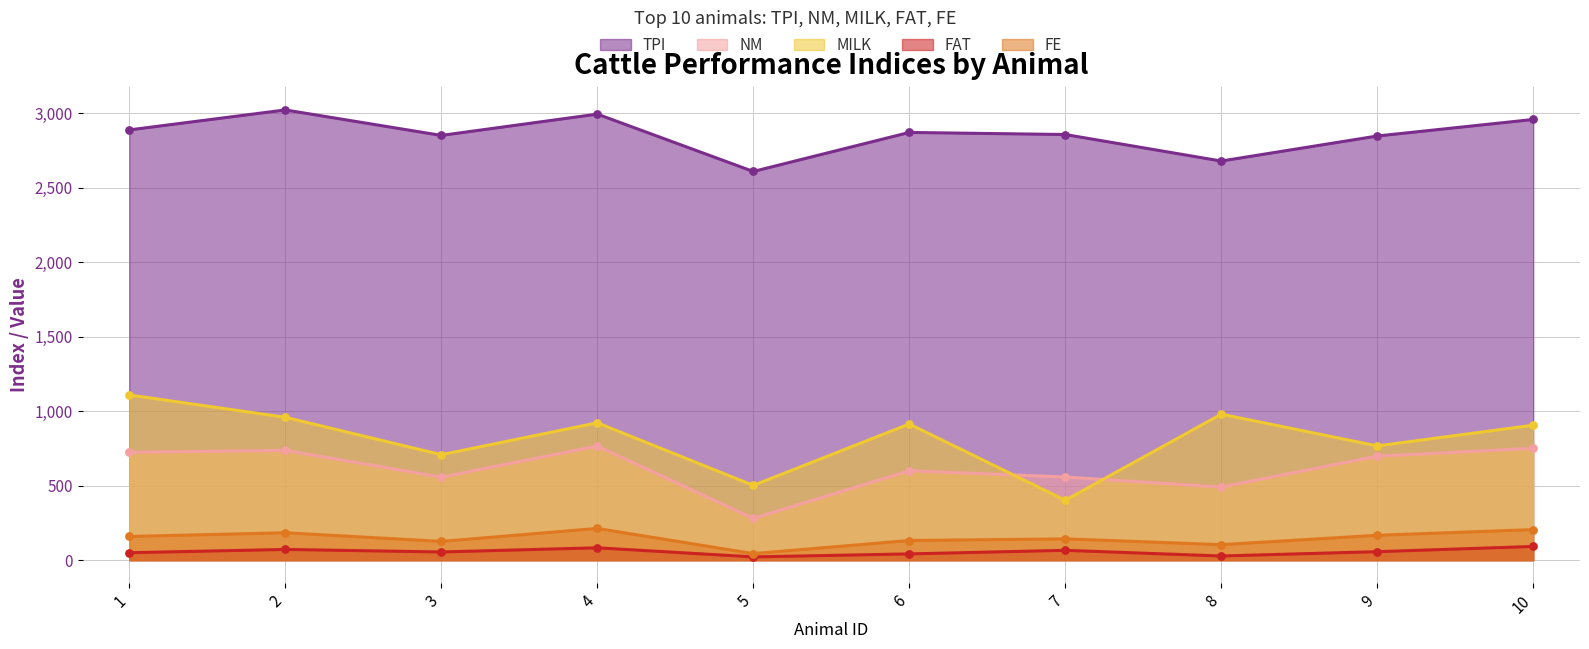

At how many categories does at least one series exceed 1467?

10